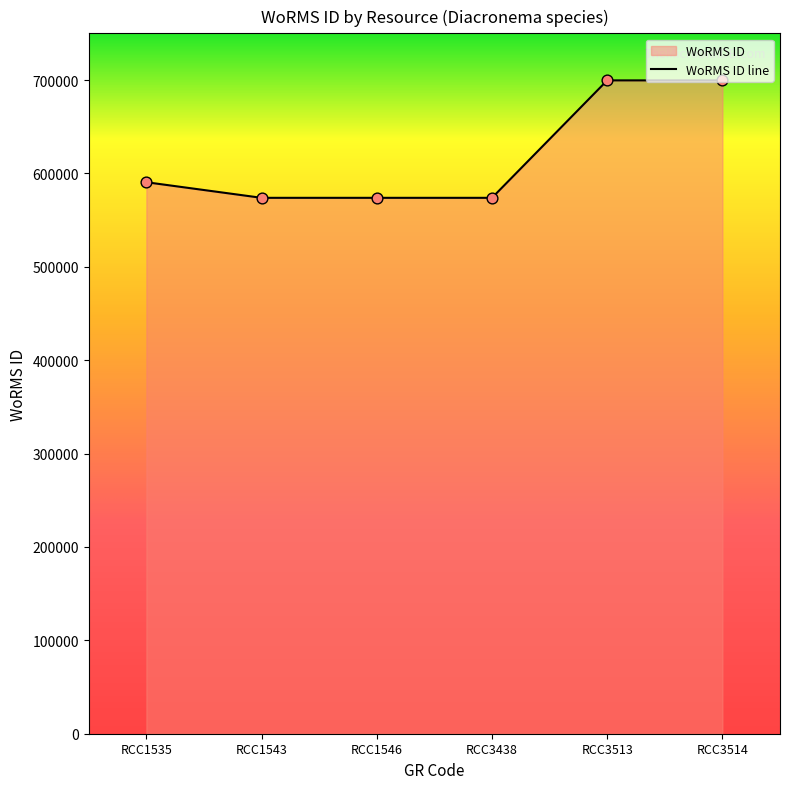

What is the change in value from RCC1543 to RCC3513?

+125767